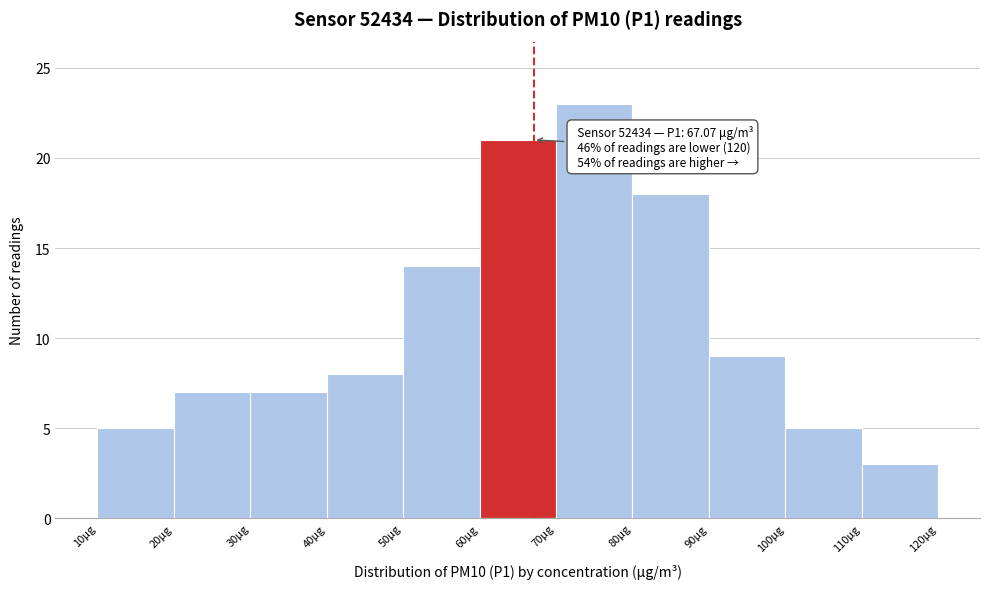

Over which range of the x-axis is the bar tallest?

70 to 80